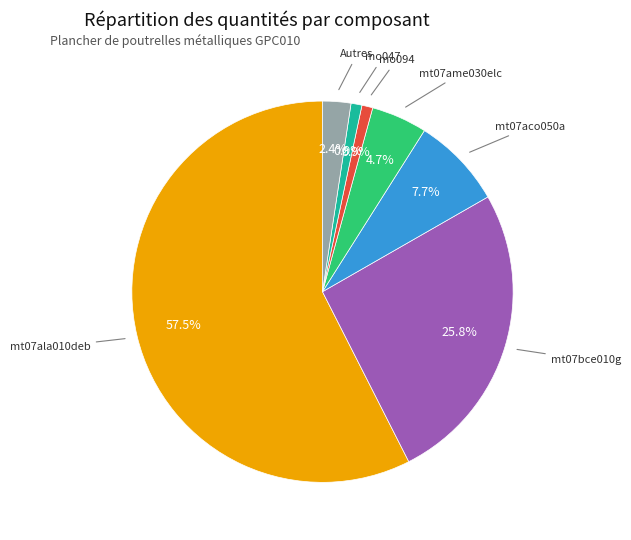

Is there a majority slice in this chart?

Yes